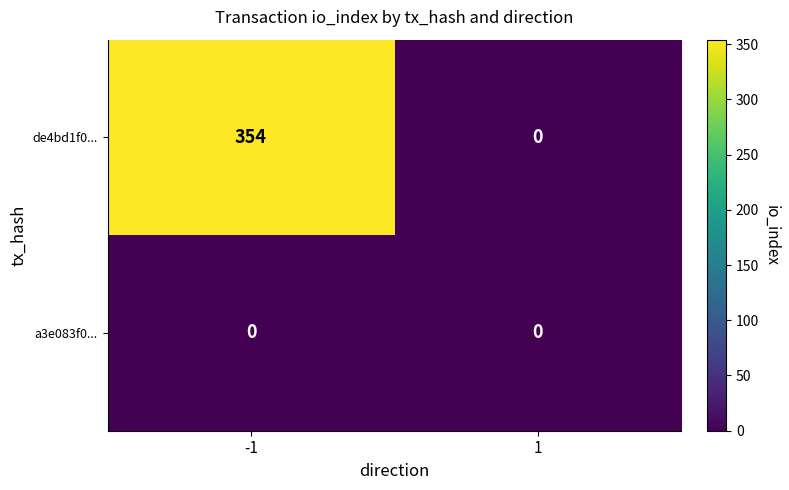

Is the value of a3e083f0... at -1 greater than the value of de4bd1f0... at -1?

No